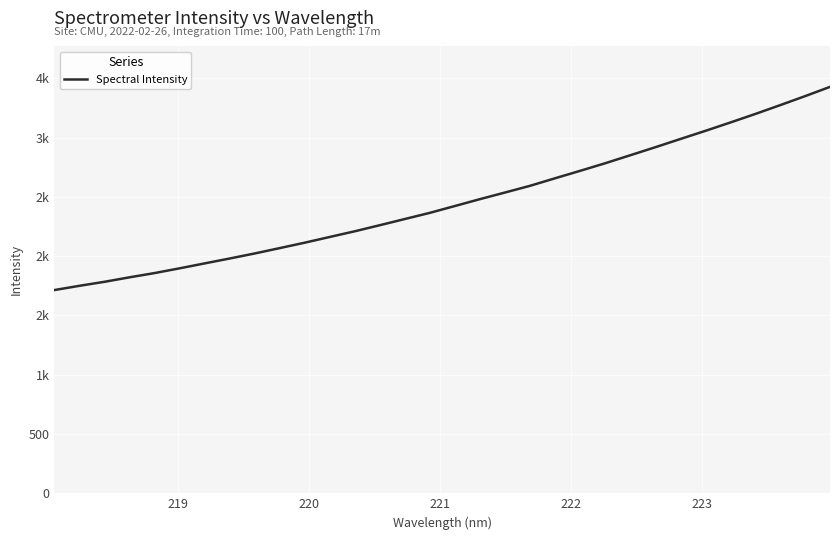

How many values exceed 2423?

16